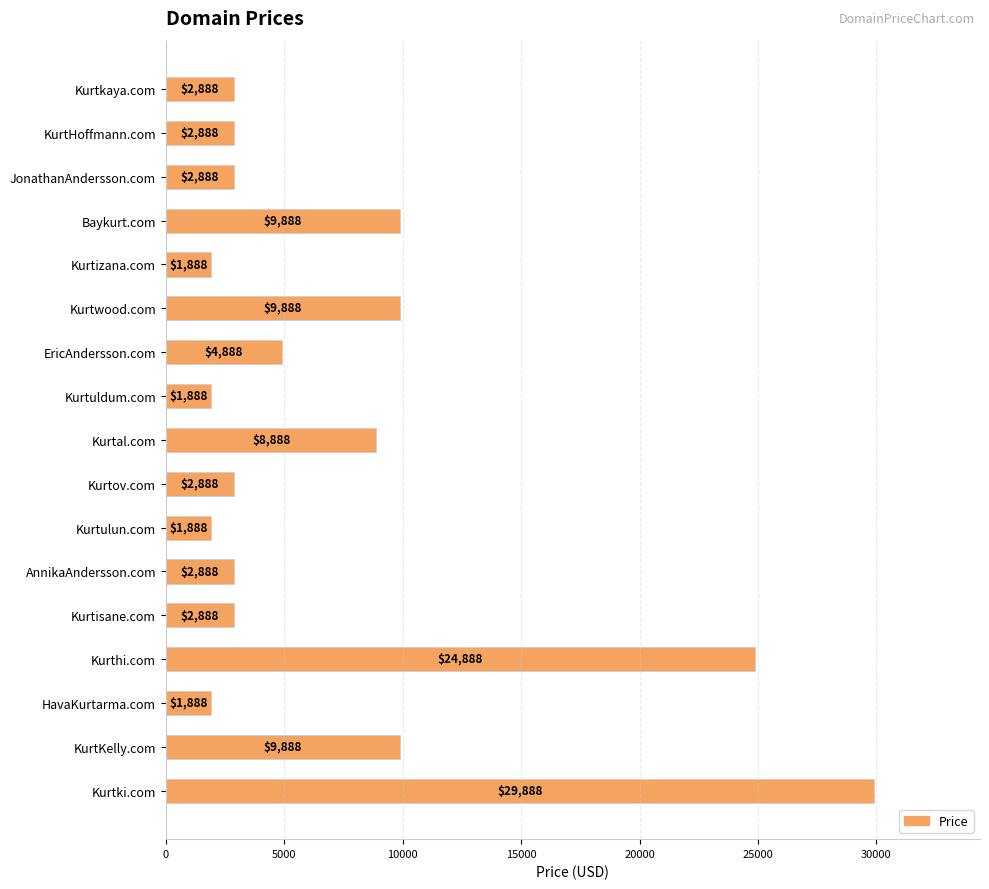

Count the number of data series in this chart.

1